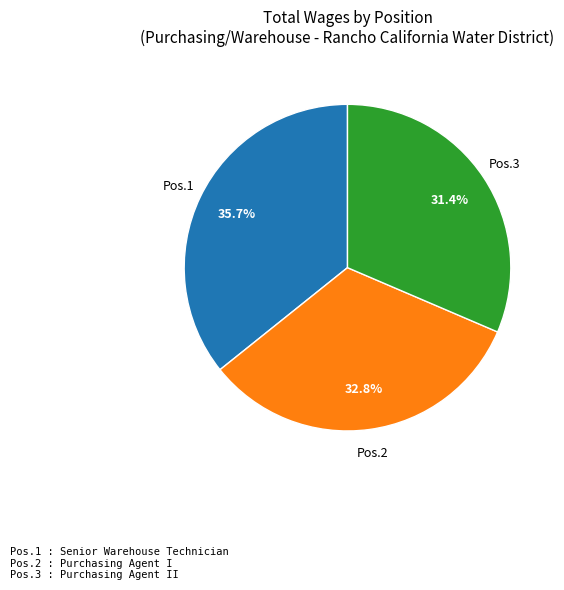

Does any single category account for the majority?

No